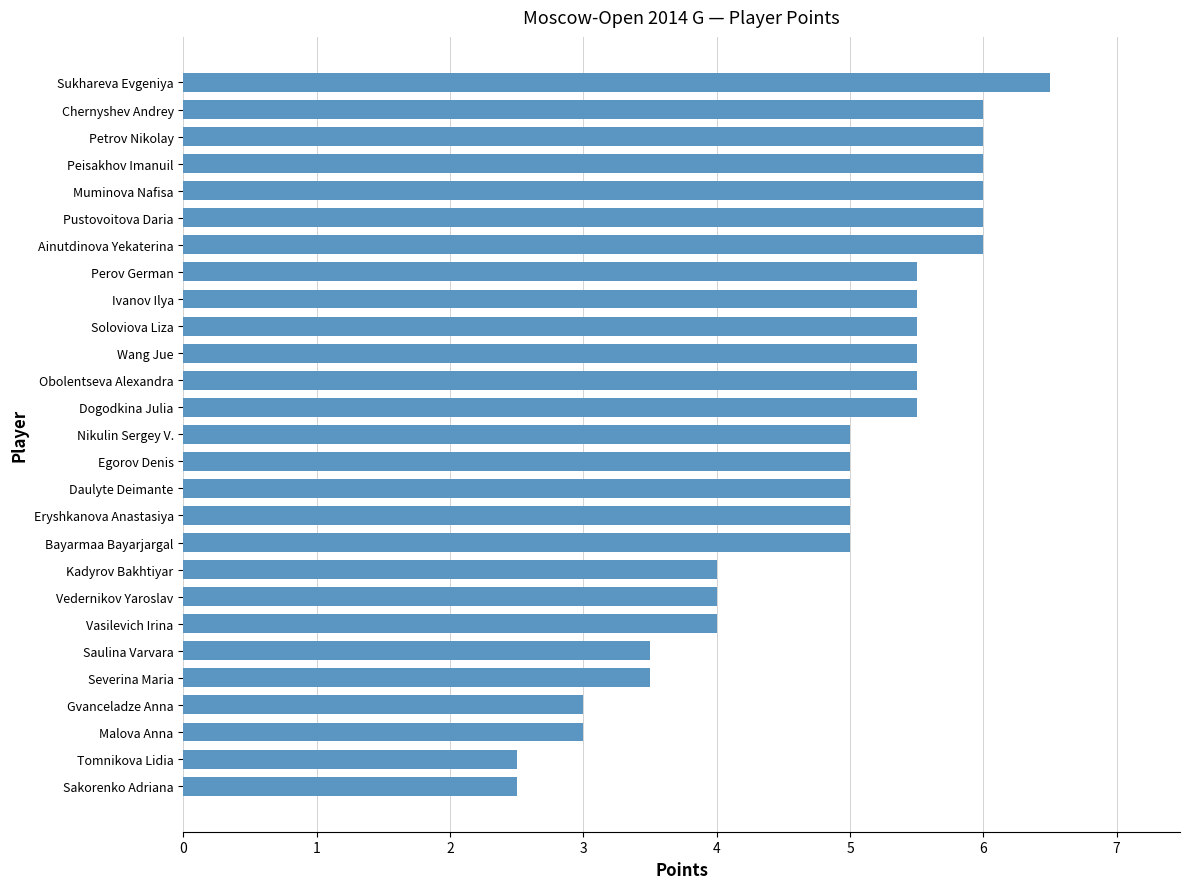

Is it true that the value at Ivanov Ilya is 7.3?

False